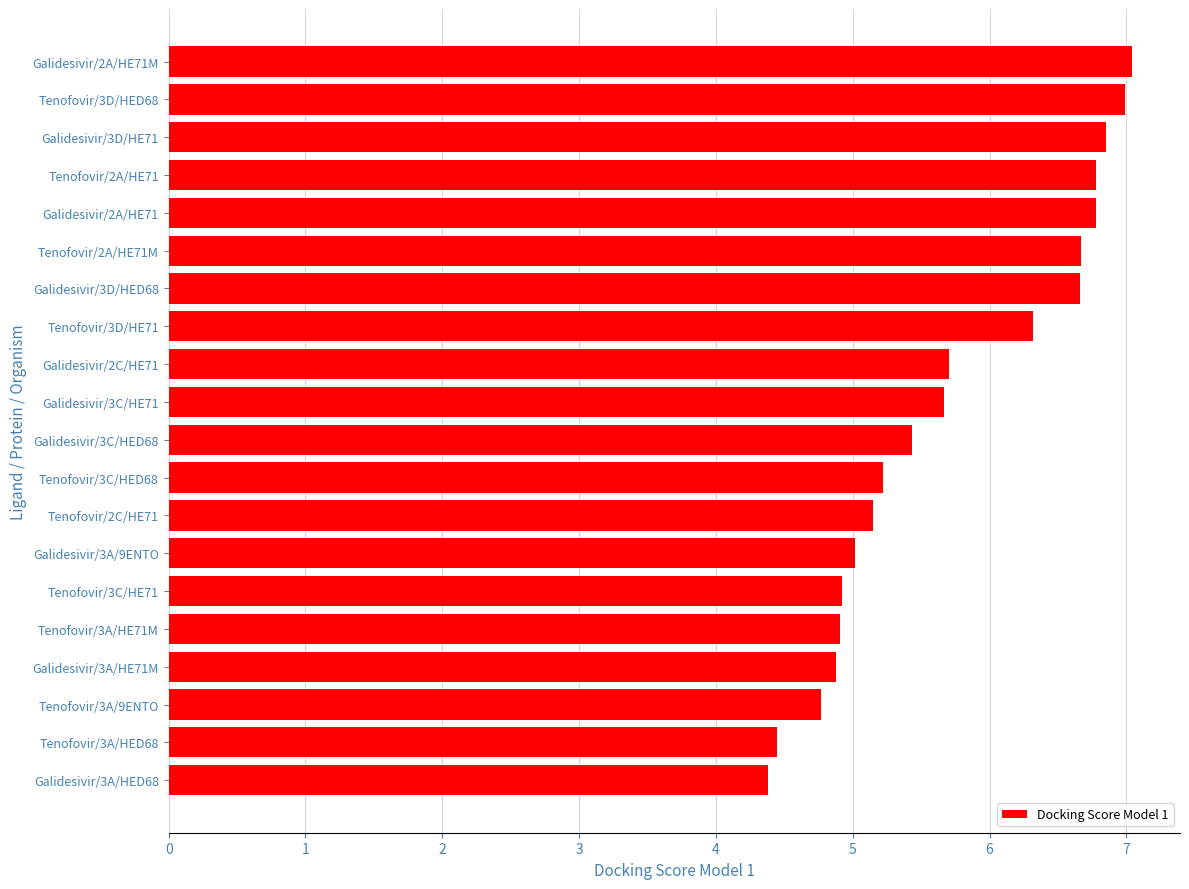

Between Galidesivir/3C/HED68 and Tenofovir/3A/HE71M, which is larger?

Galidesivir/3C/HED68